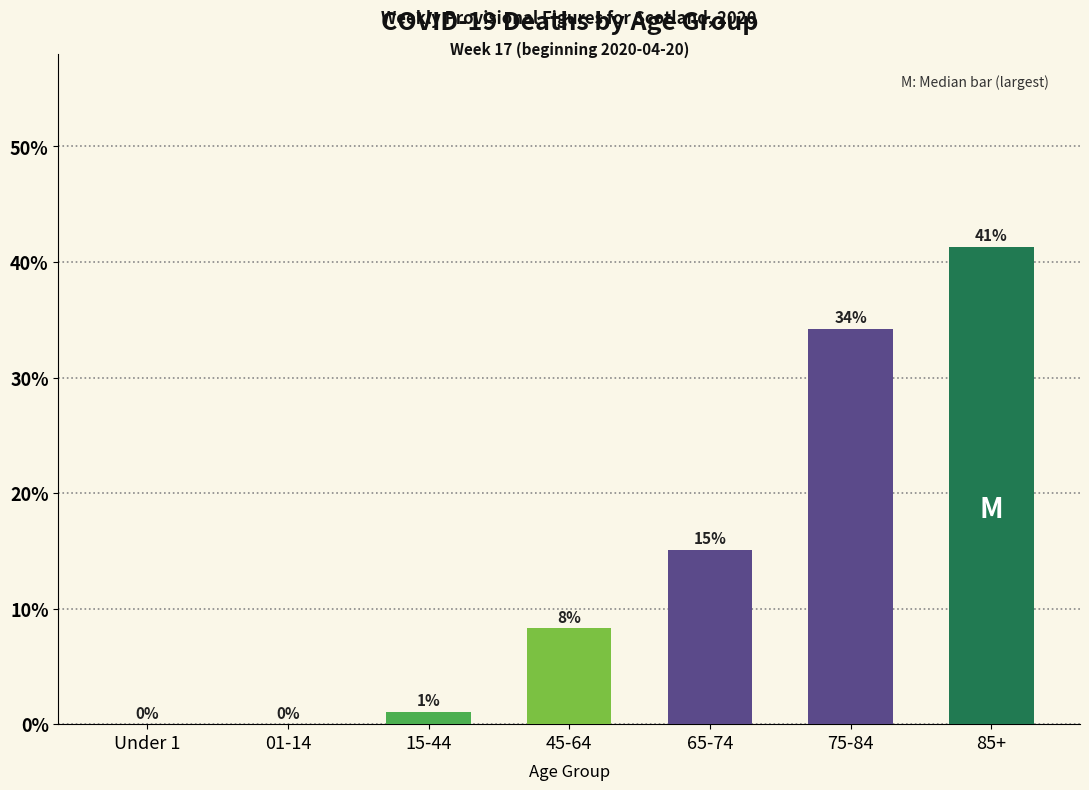

Are the bars horizontal?

No